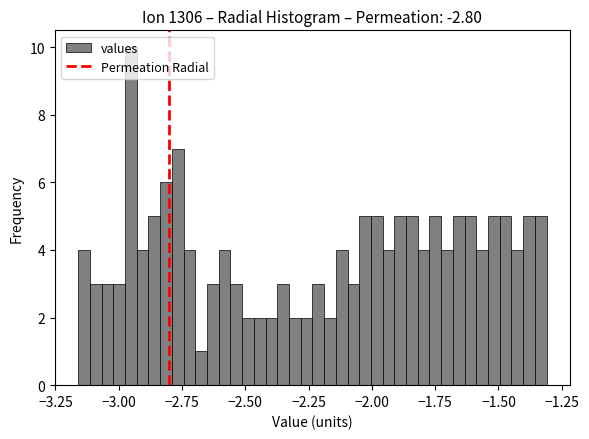

Around what value on the x-axis is the tallest bar? Give the approximate position of its centre, as read against the axis.

-2.95